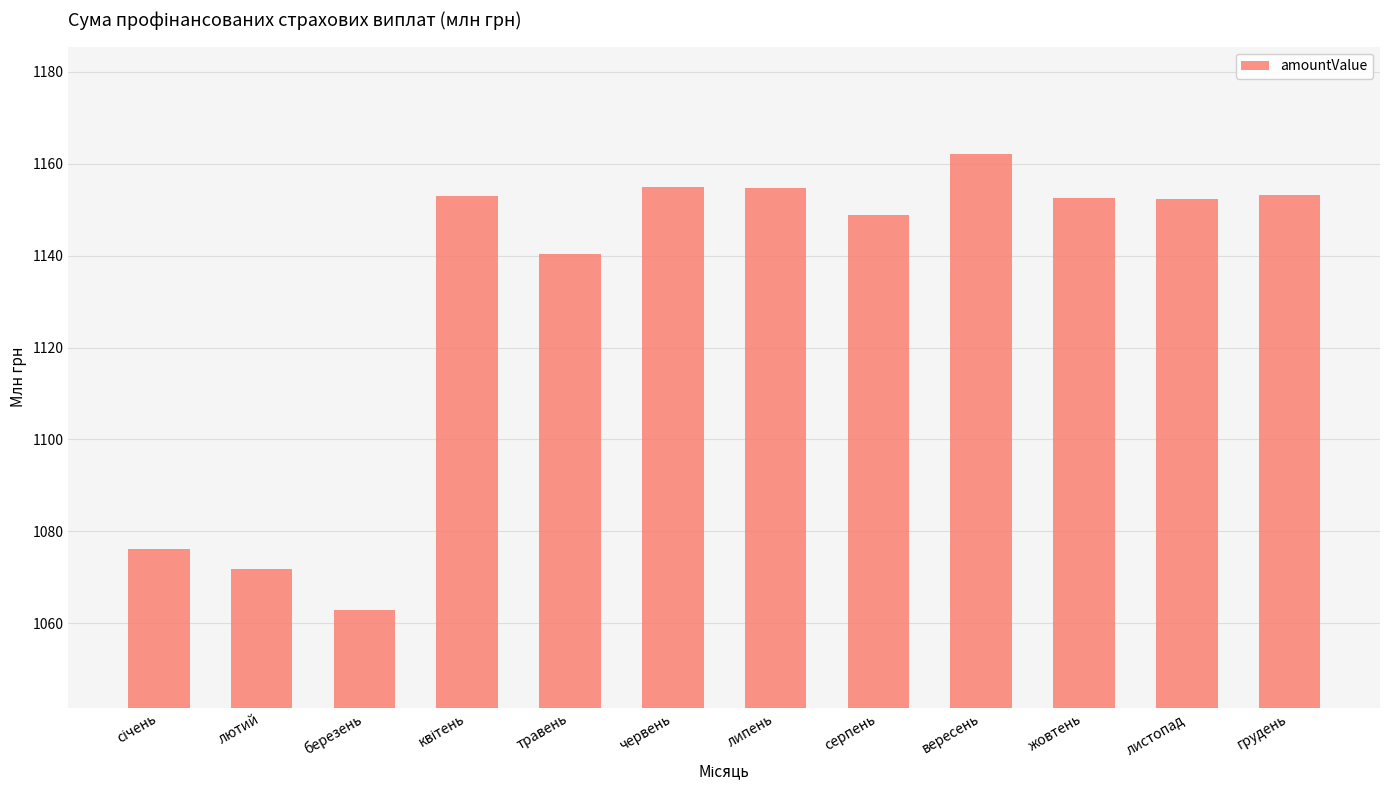

How many data points does each series have?

12